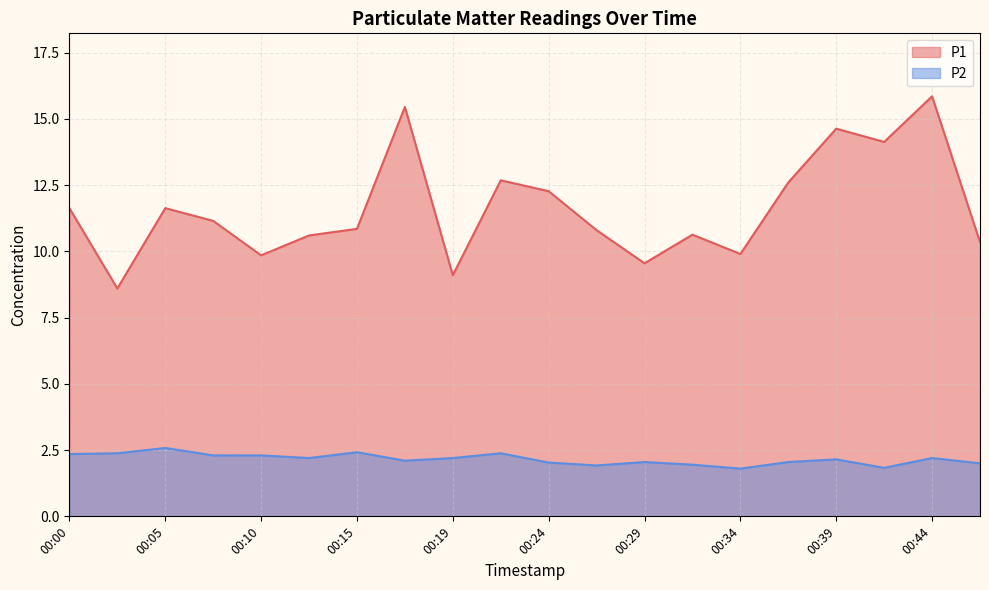

What are all the series names shown in the legend?

P1, P2